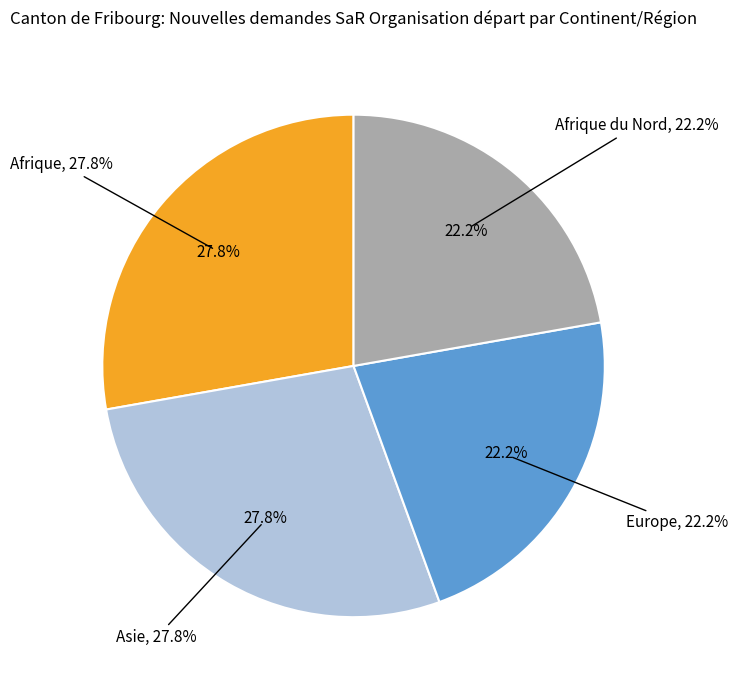

Which has a higher value, Afrique or Asie?

Afrique